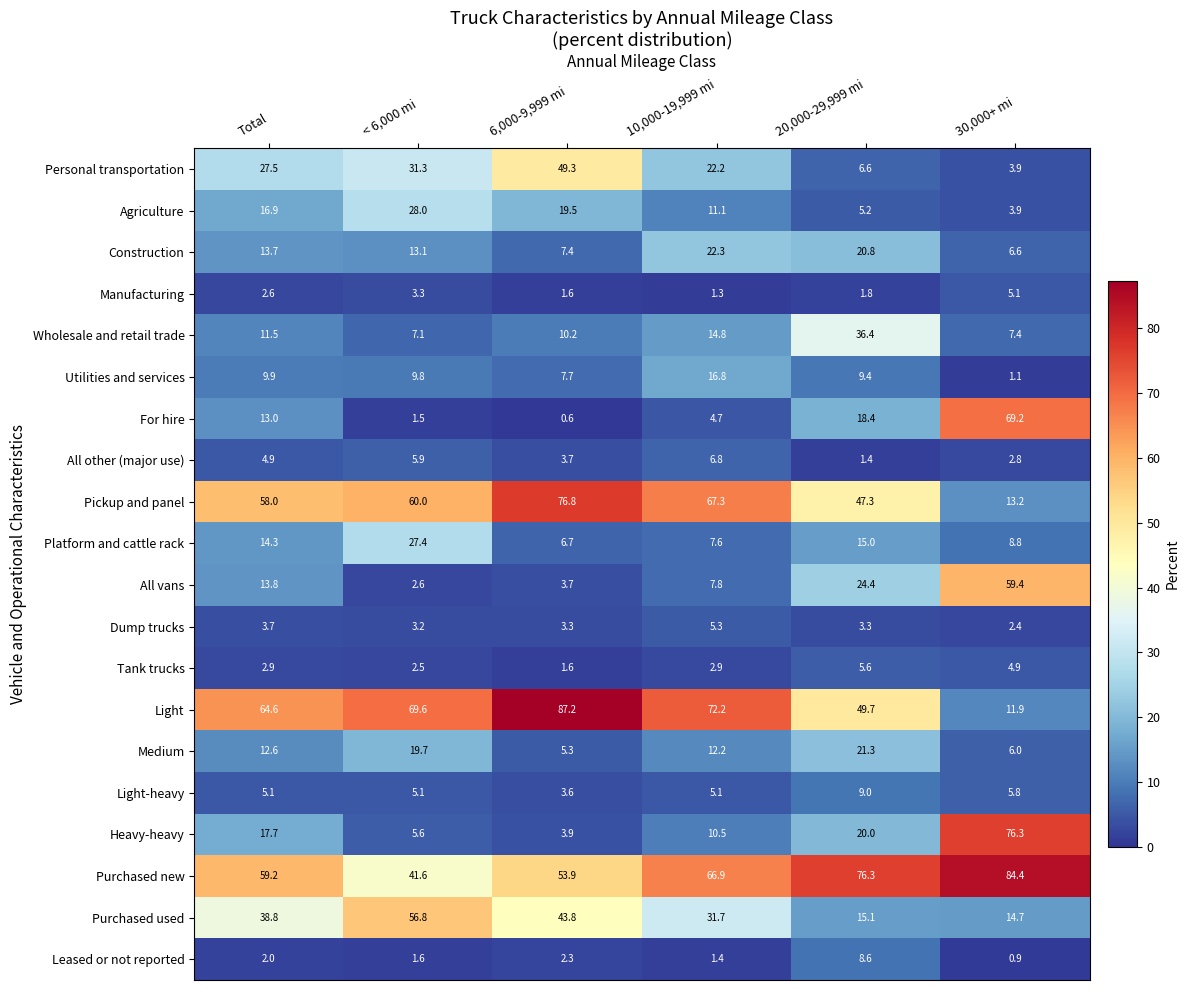

At how many categories does at least one series exceed 5?

6